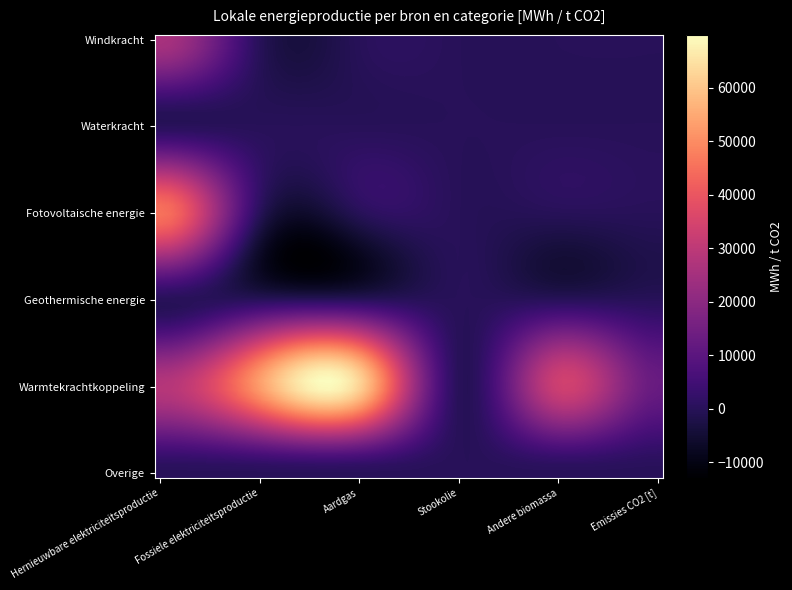

Reading left to right, transcribe all the data shown in this chart.

Windkracht: Hernieuwbare elektriciteitsproductie=25841.1	Fossiele elektriciteitsproductie=0.0	Aardgas=0.0	Stookolie=0.0	Andere biomassa=0.0	Emissies CO2 [t]=0.0
Waterkracht: Hernieuwbare elektriciteitsproductie=0.0	Fossiele elektriciteitsproductie=0.0	Aardgas=0.0	Stookolie=0.0	Andere biomassa=0.0	Emissies CO2 [t]=0.0
Fotovoltaische energie: Hernieuwbare elektriciteitsproductie=45531.7	Fossiele elektriciteitsproductie=0.0	Aardgas=0.0	Stookolie=0.0	Andere biomassa=0.0	Emissies CO2 [t]=0.0
Geothermische energie: Hernieuwbare elektriciteitsproductie=0.0	Fossiele elektriciteitsproductie=0.0	Aardgas=0.0	Stookolie=0.0	Andere biomassa=0.0	Emissies CO2 [t]=0.0
Warmtekrachtkoppeling: Hernieuwbare elektriciteitsproductie=28398.9	Fossiele elektriciteitsproductie=53208.0	Aardgas=62597.6	Stookolie=0.0	Andere biomassa=33410.5	Emissies CO2 [t]=12644.7
Overige: Hernieuwbare elektriciteitsproductie=0.0	Fossiele elektriciteitsproductie=0.0	Aardgas=0.0	Stookolie=0.0	Andere biomassa=0.0	Emissies CO2 [t]=0.0